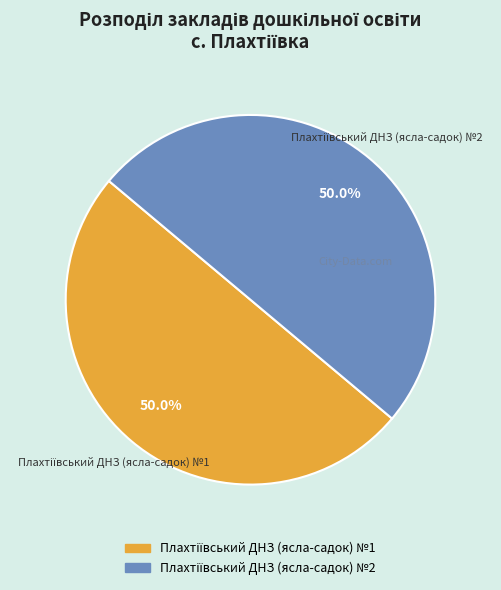

Which slice is the largest?

Плахтіївський ДНЗ (ясла-садок) №2